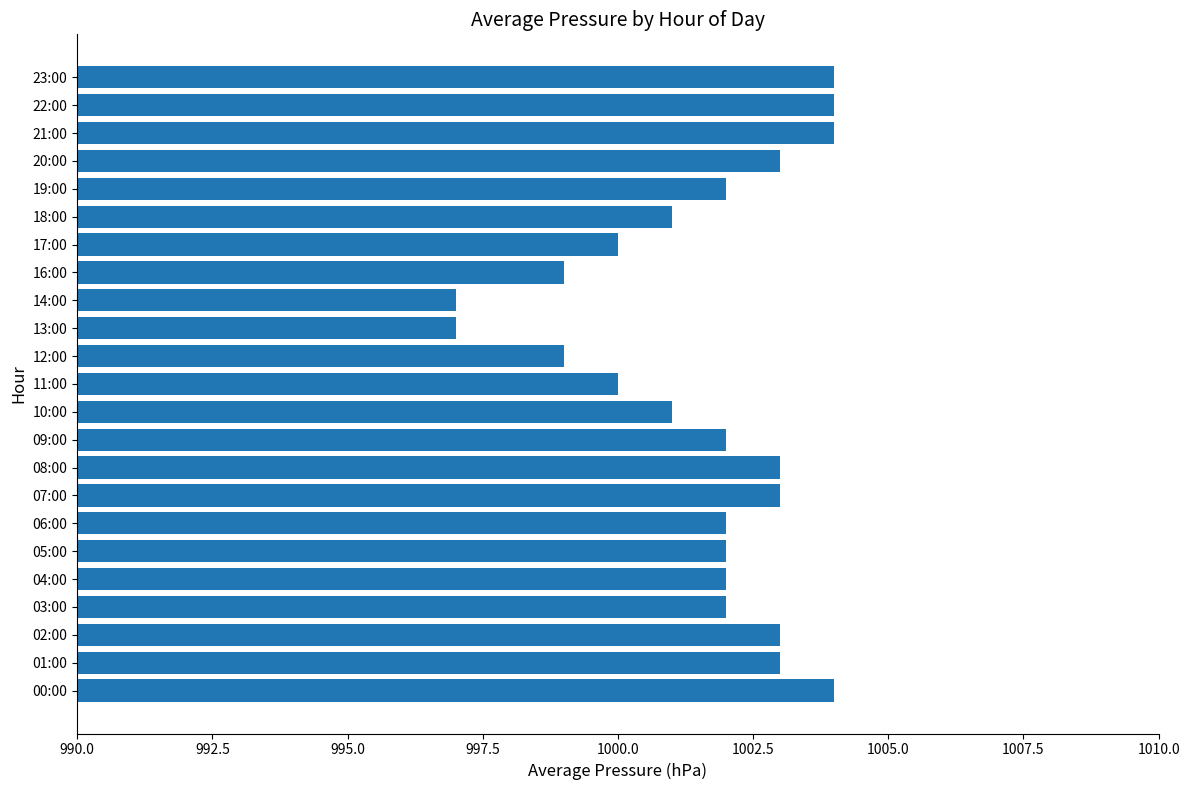

Count the number of categories in the chart.

23